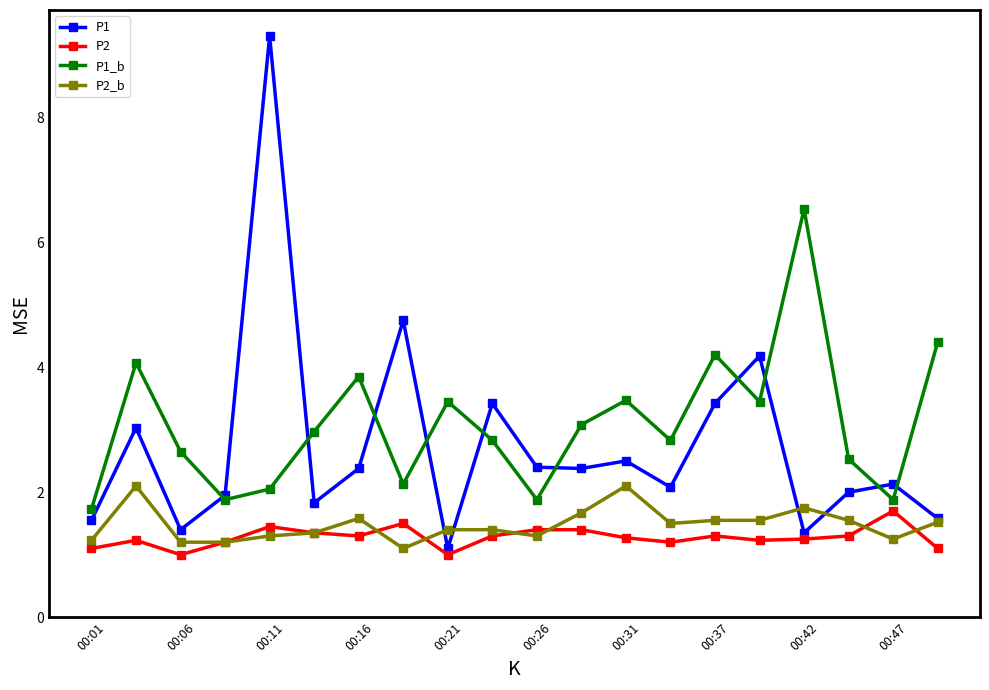

What is the value of the P1_b point at the 19th from the left?

1.9